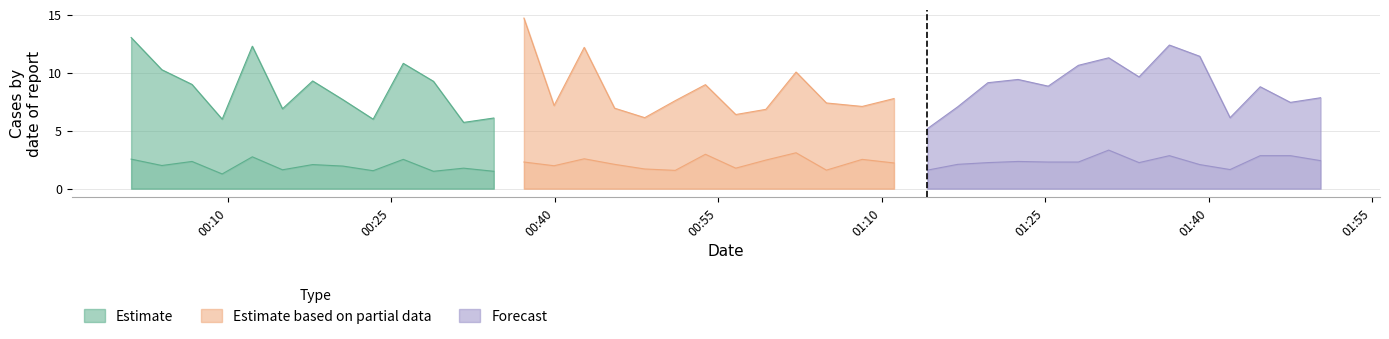

The SDS_P2 series shows 0.4 at 2023/07/26 00:51:04. True or false?

False